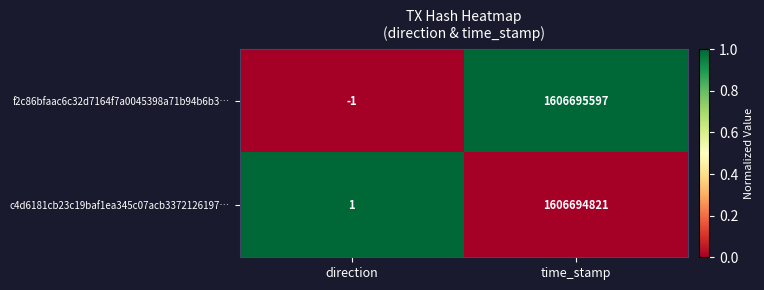

What is the maximum value for c4d6181cb23c19baf1ea345c07acb3372126197…?

1606694821